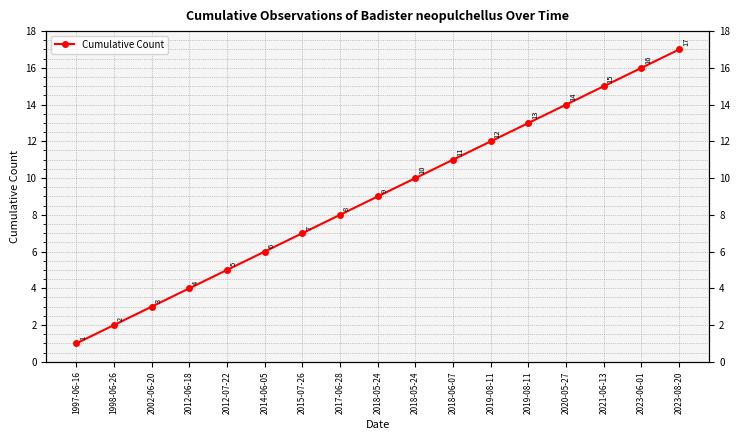

True or false: the data has more than 1 interior local peaks.

False